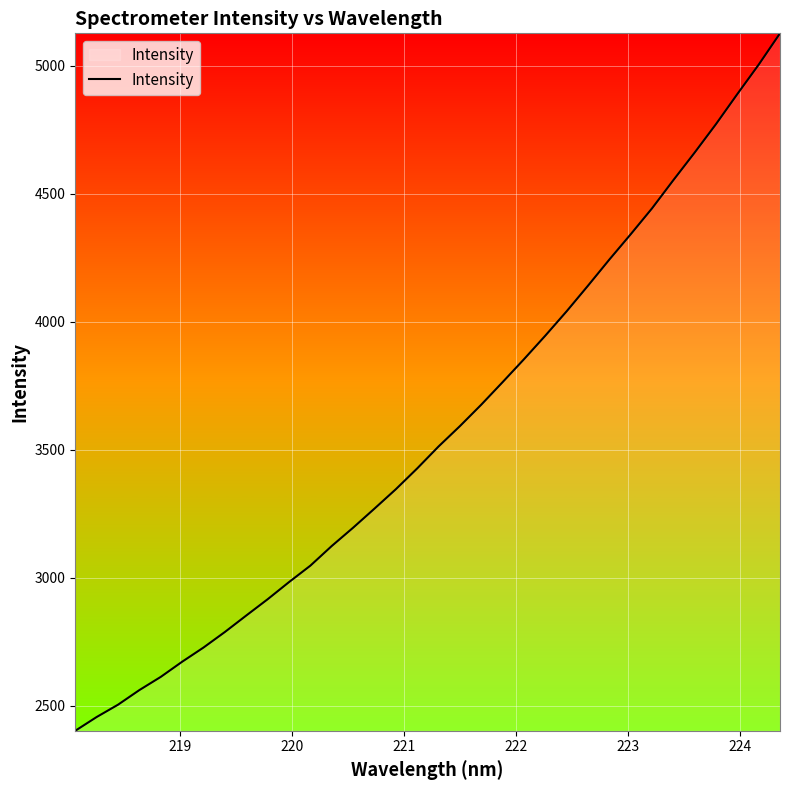

Count the number of categories in the chart.

34